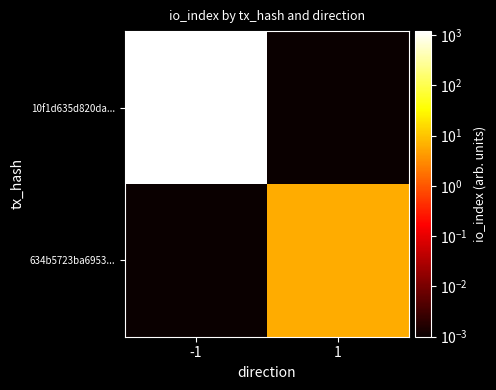

Reading left to right, transcribe all the data shown in this chart.

10f1d635d820da...: -1=1201.0	1=0.0
634b5723ba6953...: -1=0.0	1=6.0